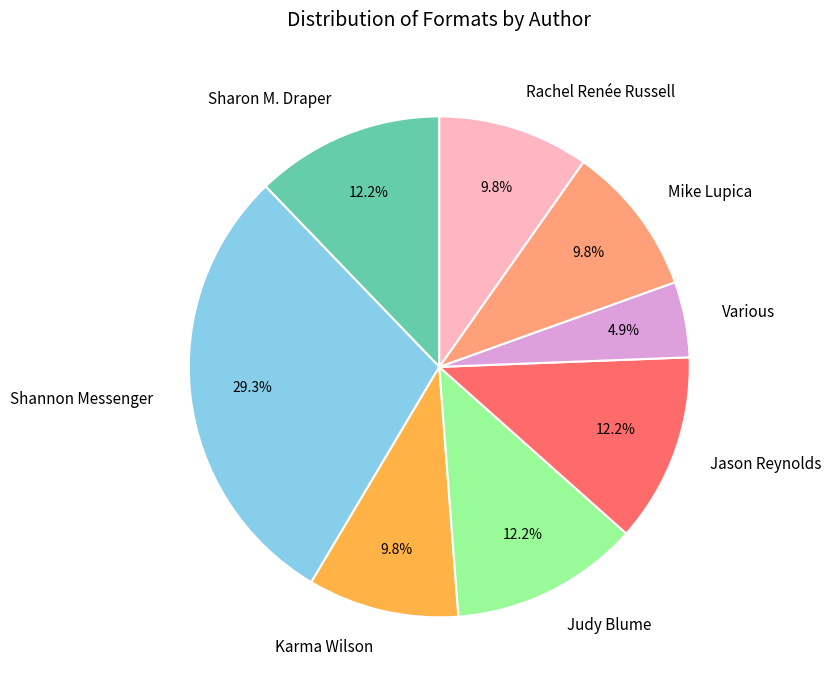

Count the number of slices in the pie.

8